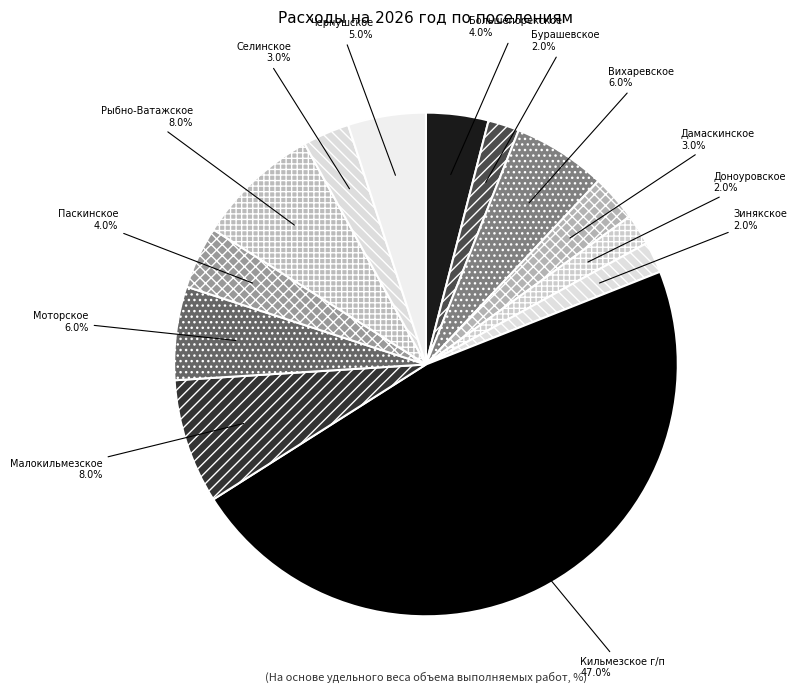

How many segments does this pie chart have?

13